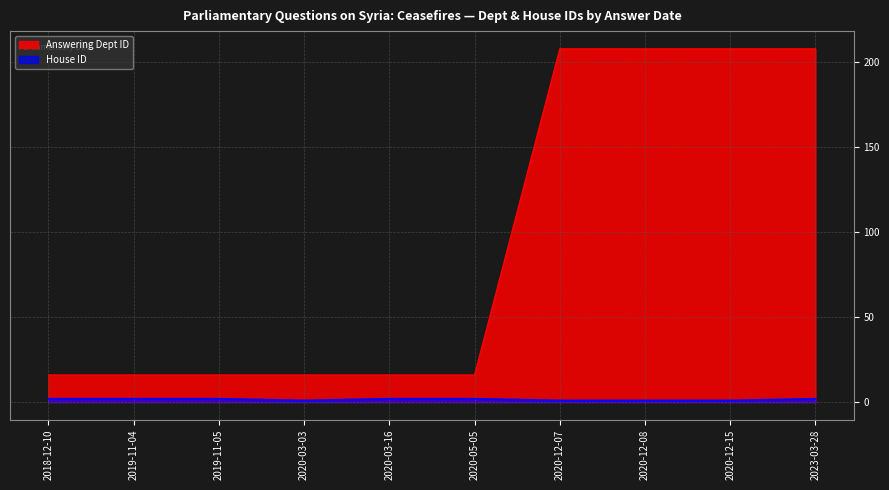

What is the label of the 6th point from the right?

2020-03-16